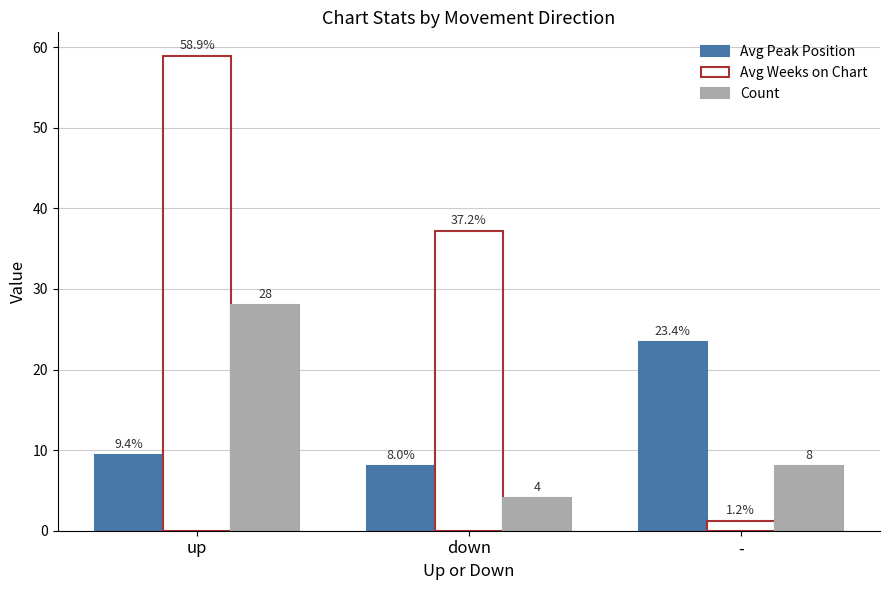

What is the sum of all Avg Peak Position values?

40.8